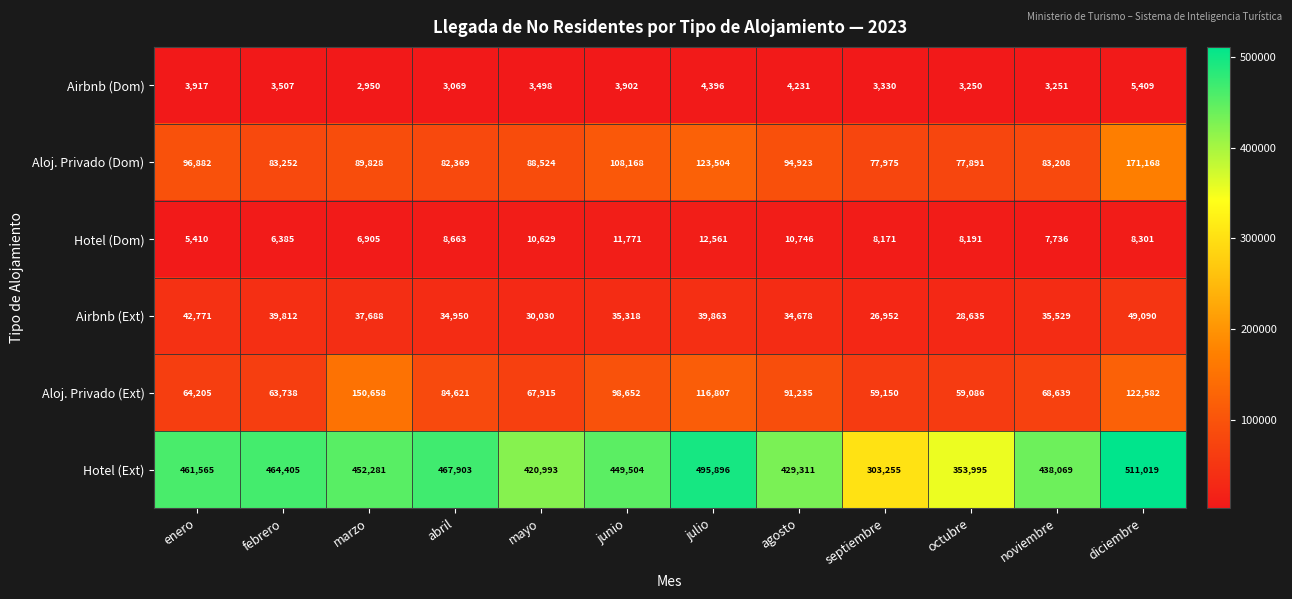

Where does the Airbnb (Dom) series first go above 3507?

enero